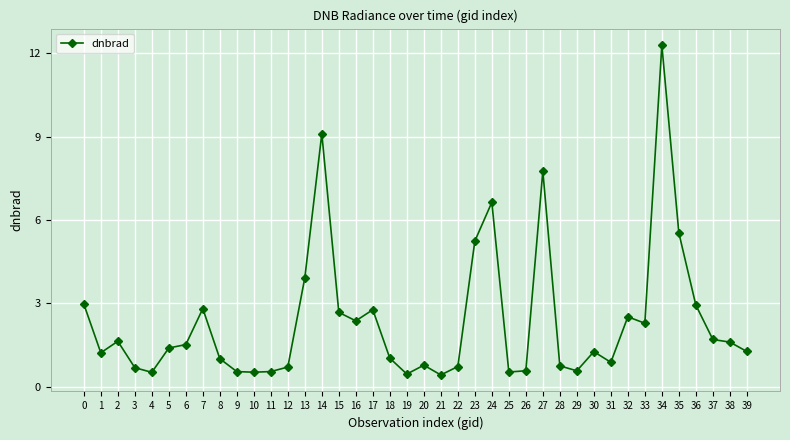

What is the maximum value shown in the chart?

12.3